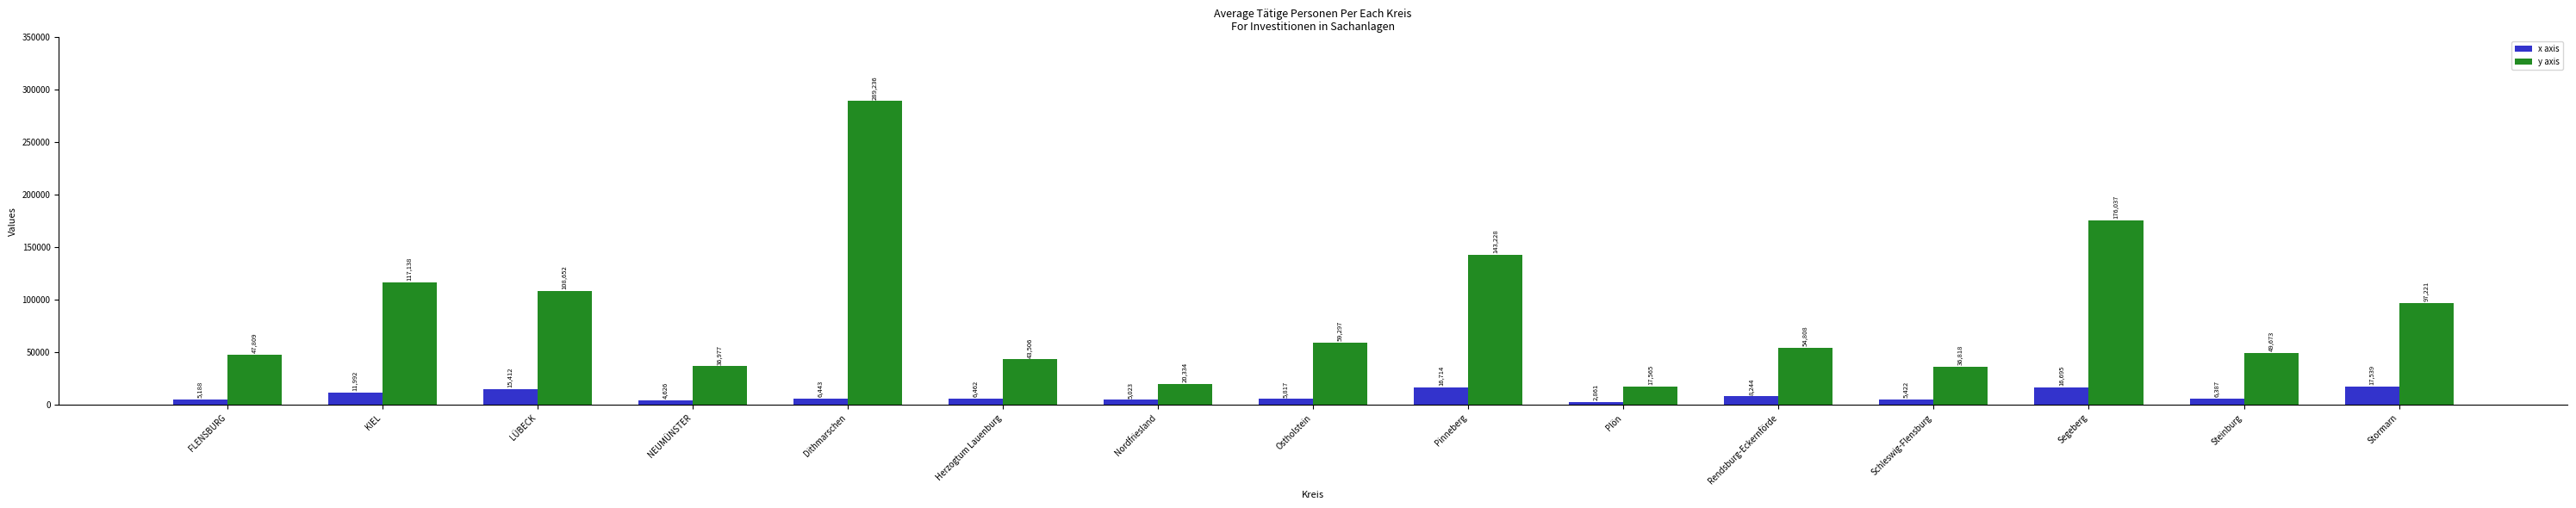

Does the chart contain stacked bars?

No